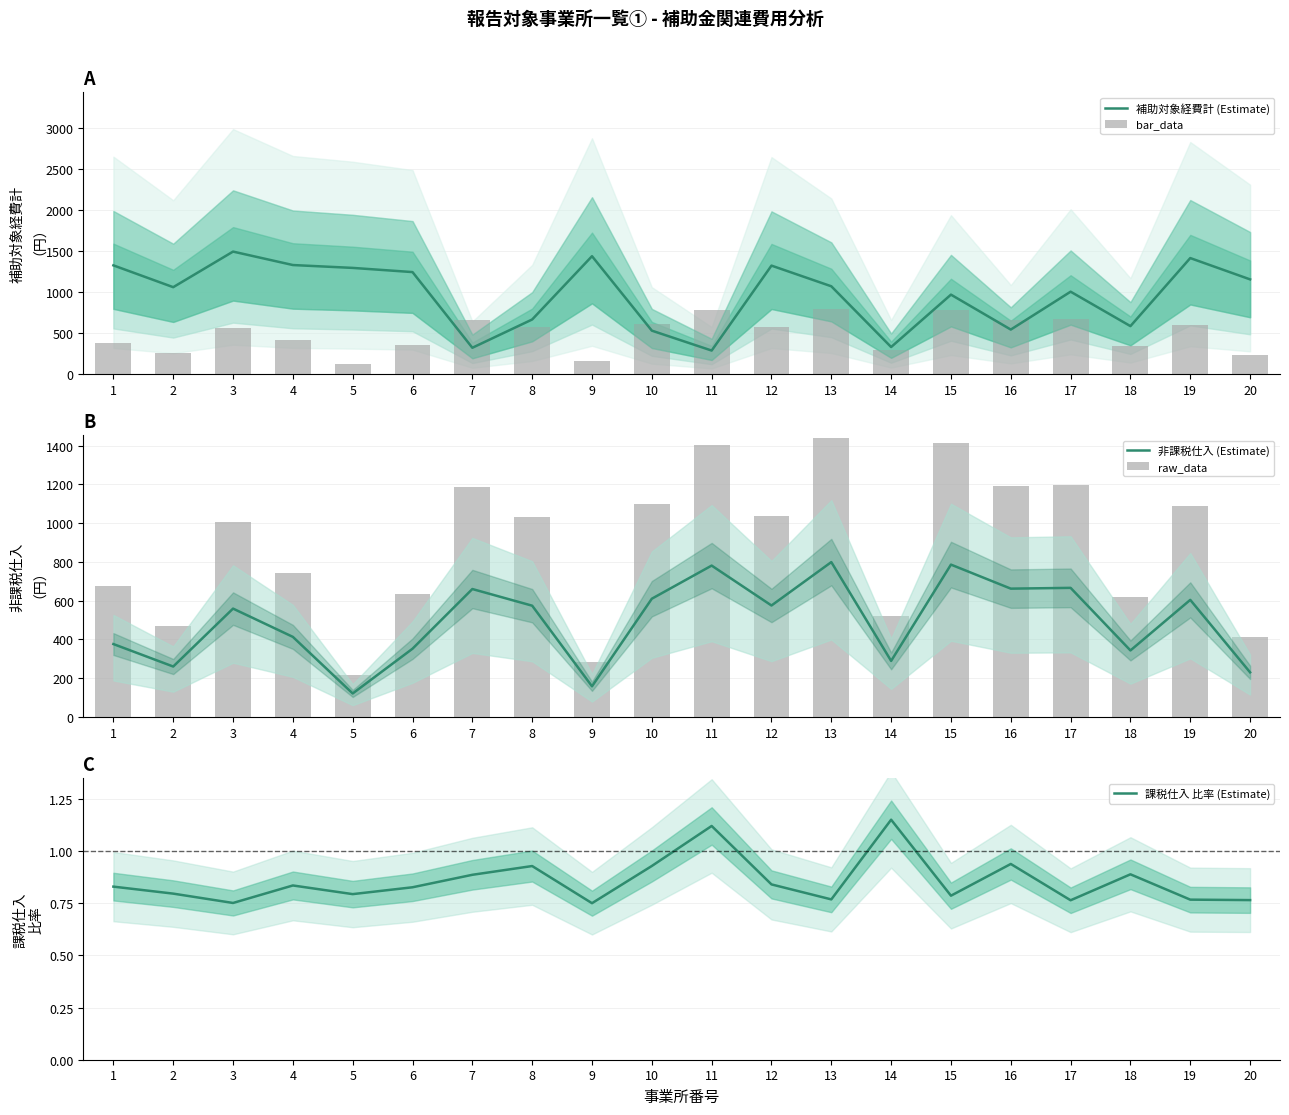

What is the maximum value for raw_data?

1438.2